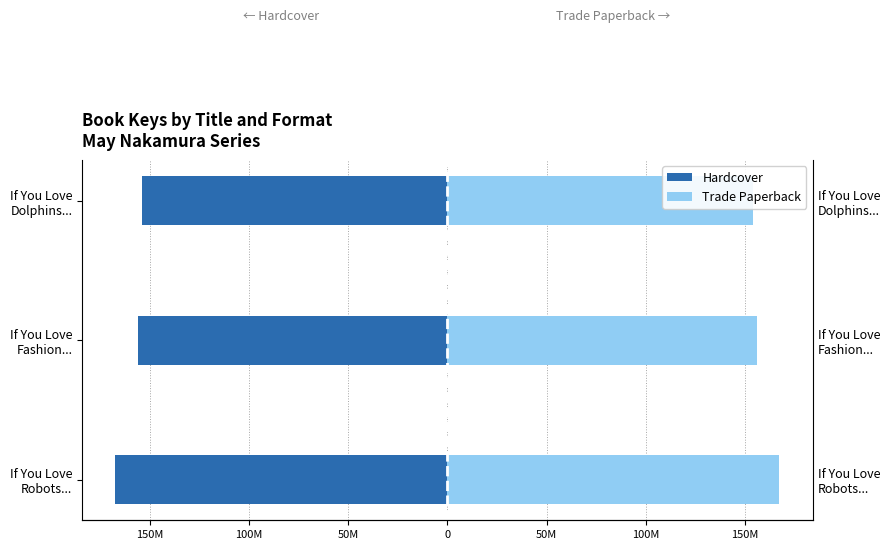

Reading left to right, transcribe all the data shown in this chart.

Hardcover: -167301040	-155859941	-153814818
Trade Paperback: 167301040	155859941	153814818